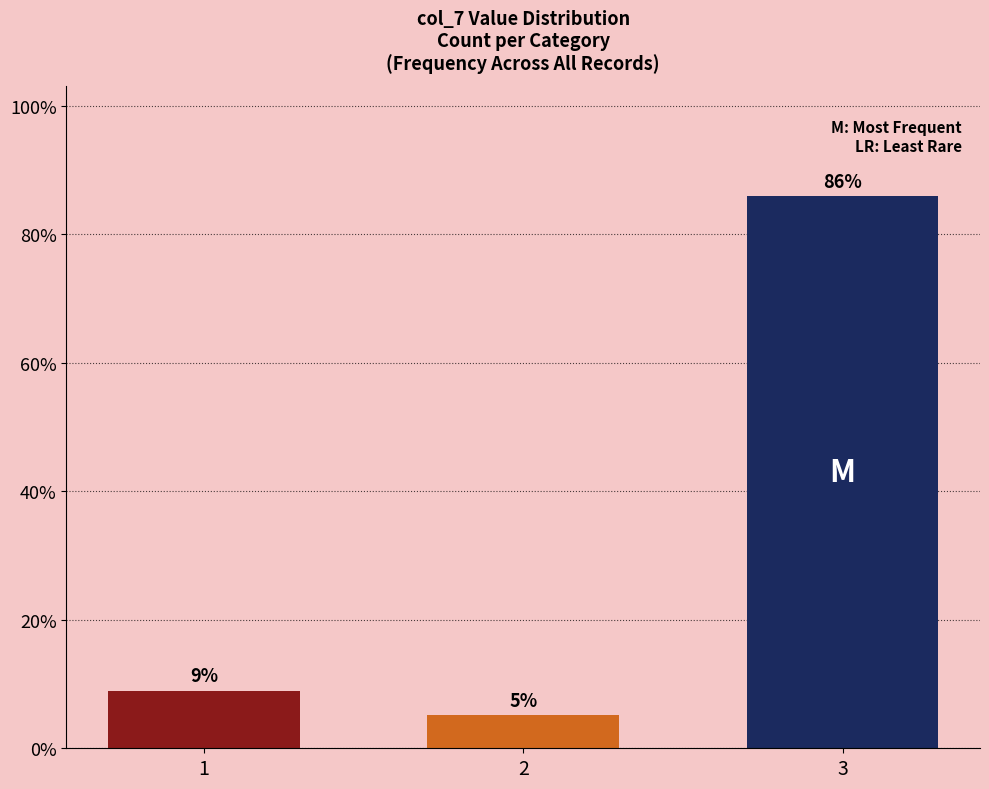

What is the greatest value displayed?

85.9